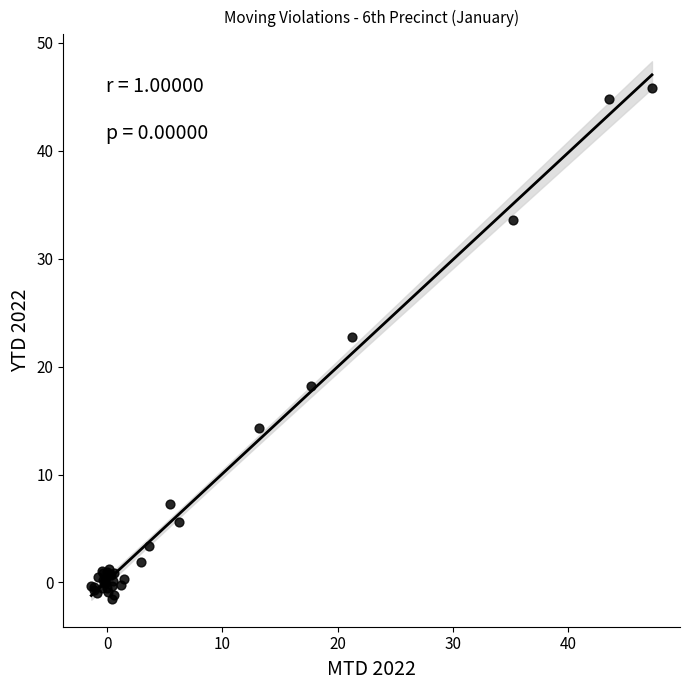

What Y value in the scatter plot is closest to 22?

22.7